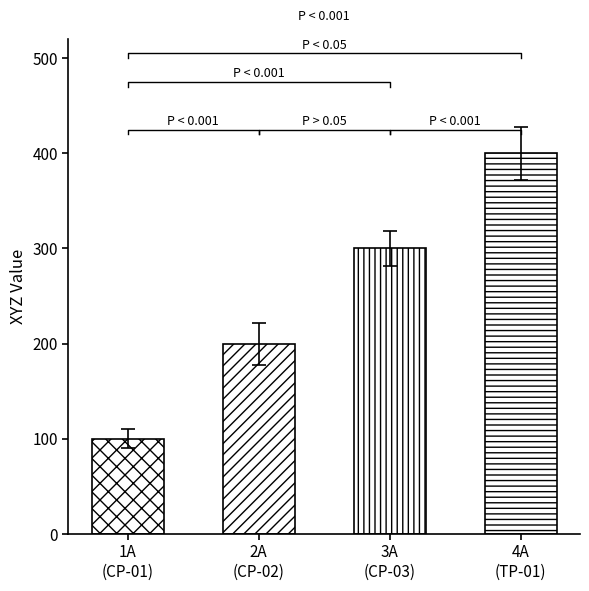

Does the chart contain any negative values?

No